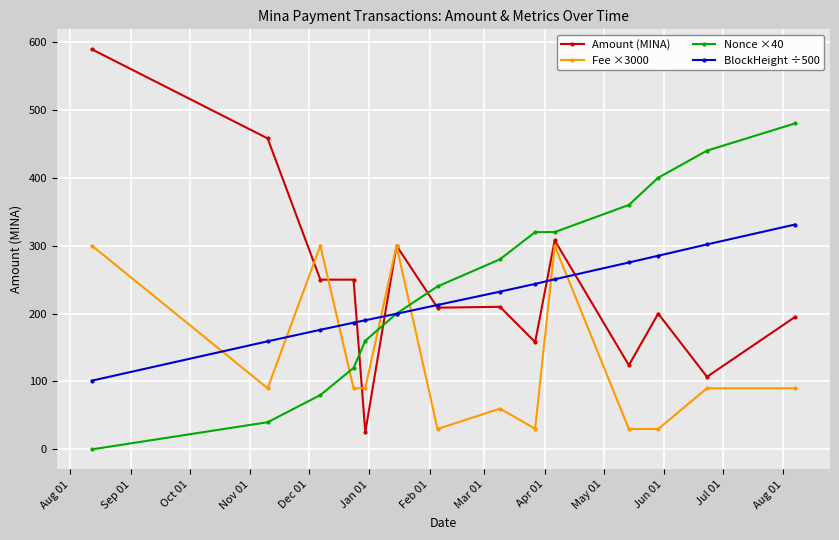

What is the difference between the maximum and minimum values in the Fee ×3000 series?

270.0